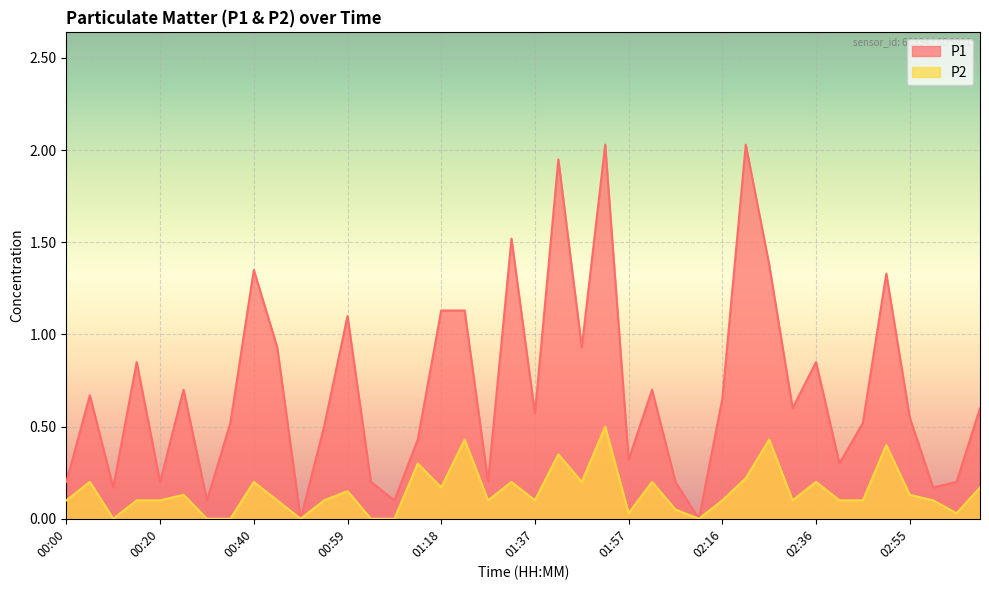

In P2, how many points are lower than both neighbors (excluding endpoints)?

10